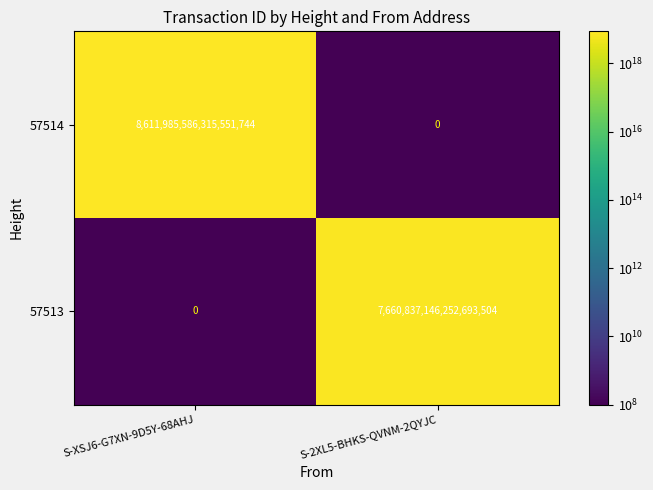

Which series has the largest range (max minus min)?

57514